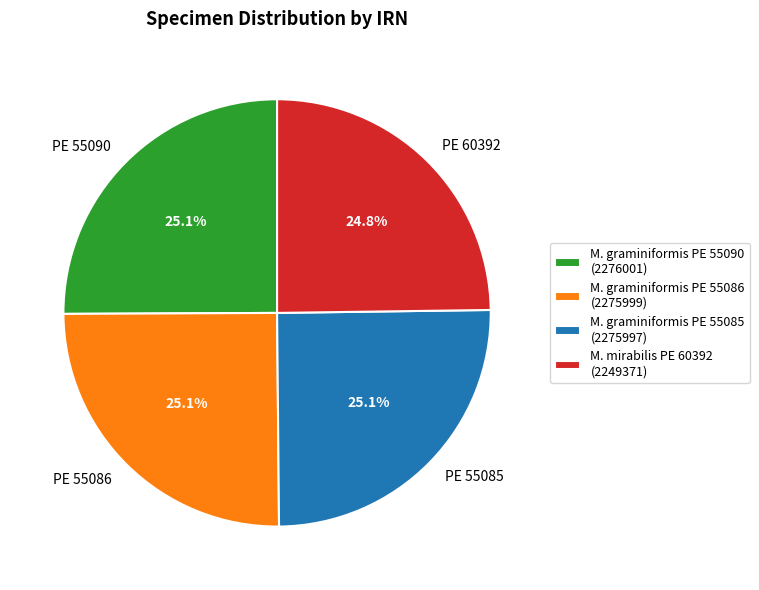

How many segments does this pie chart have?

4